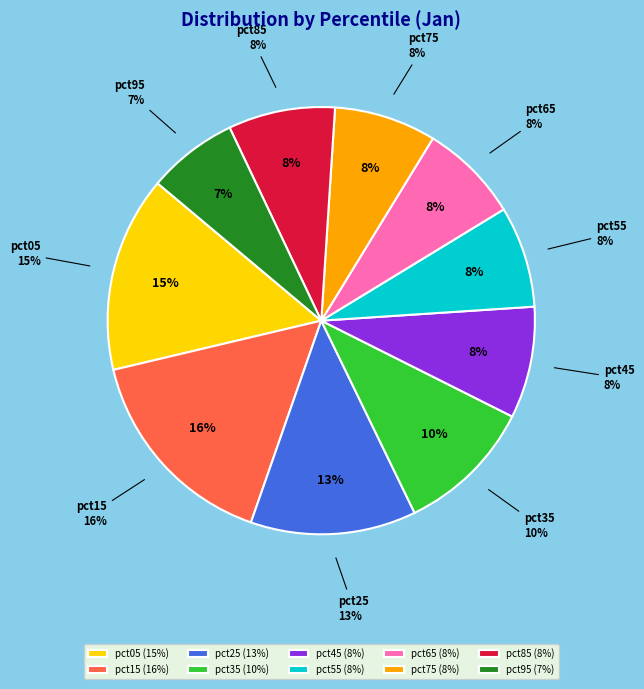

Does any single category account for the majority?

No